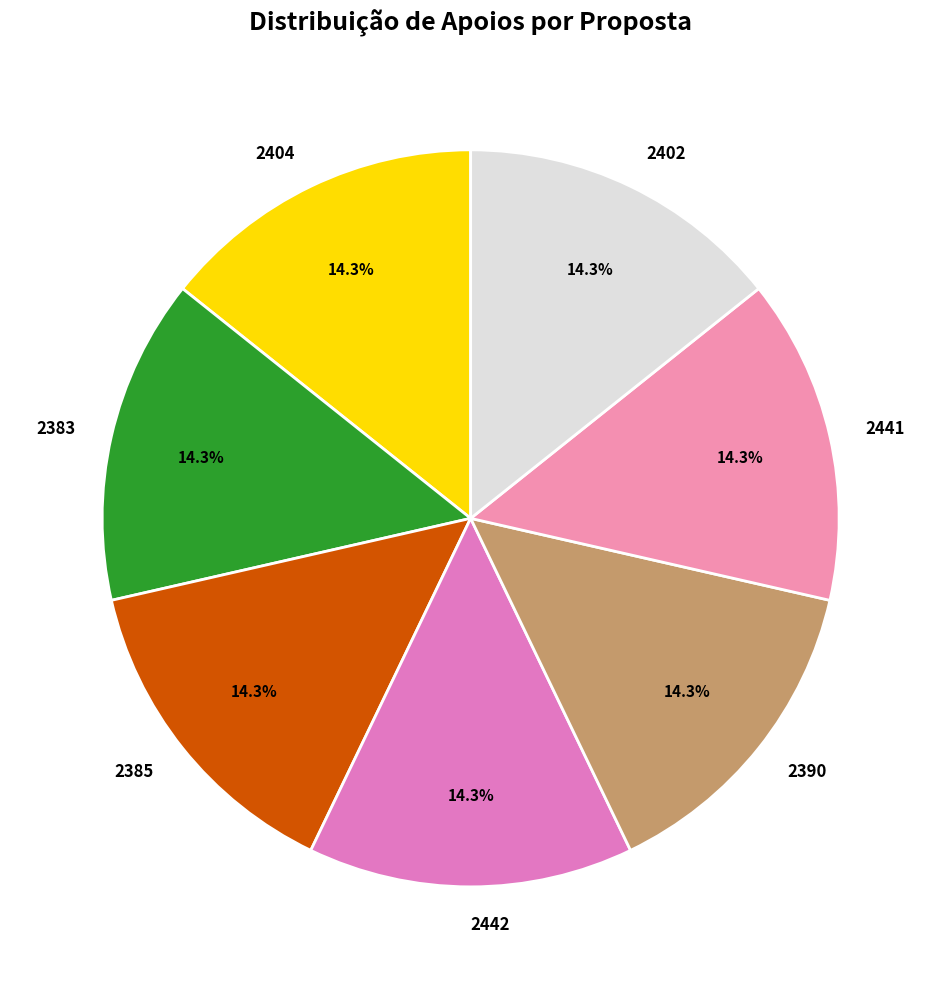

How much of the chart is everything except 2441?

85.7%